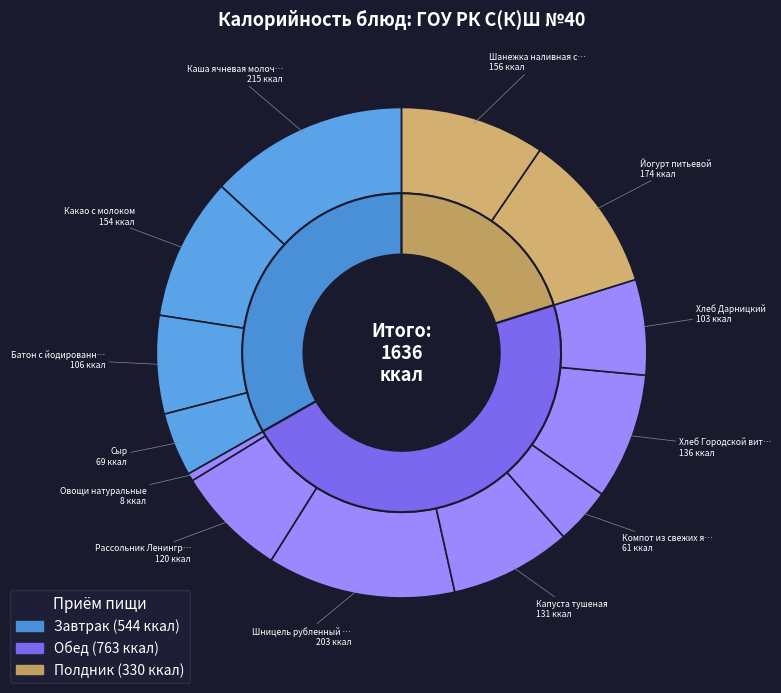

How much of the chart is everything except Какао с молоком?

90.6%